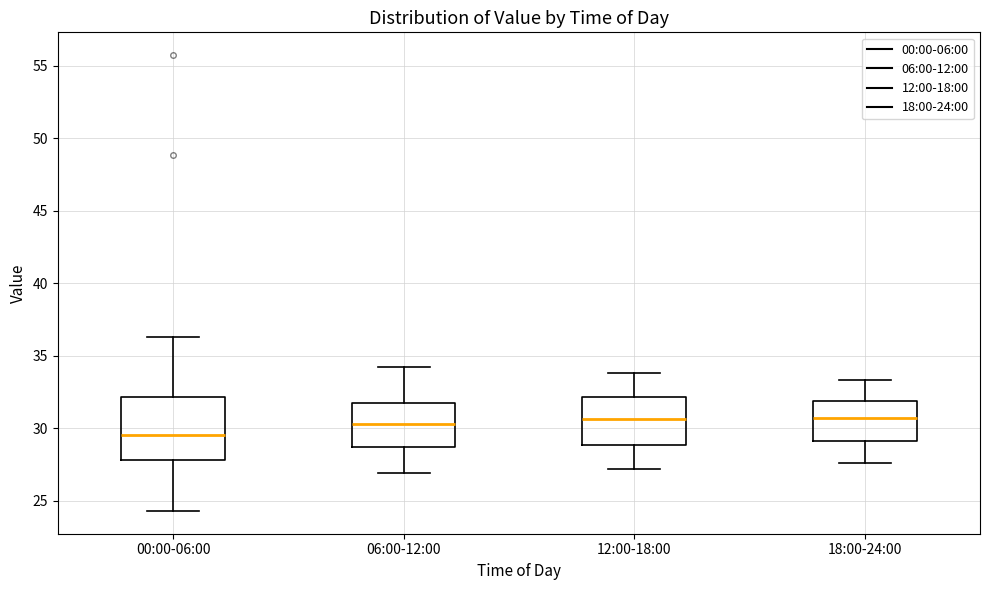

Which box's median line is the lowest?

00:00-06:00